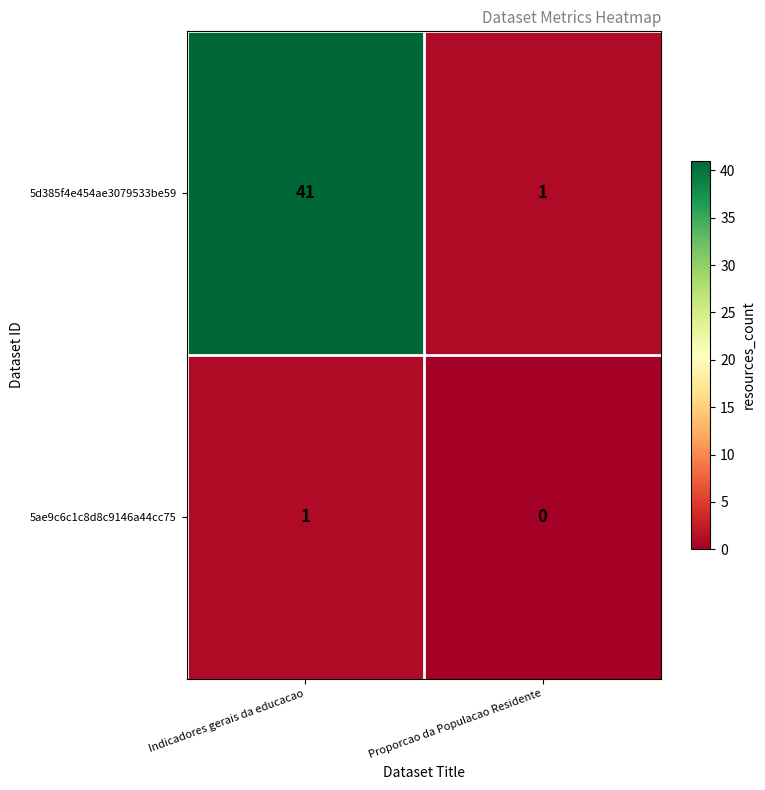

What is the difference between the 5d385f4e454ae3079533be59 values at Proporcao da Populacao Residente and Indicadores gerais da educacao?

40